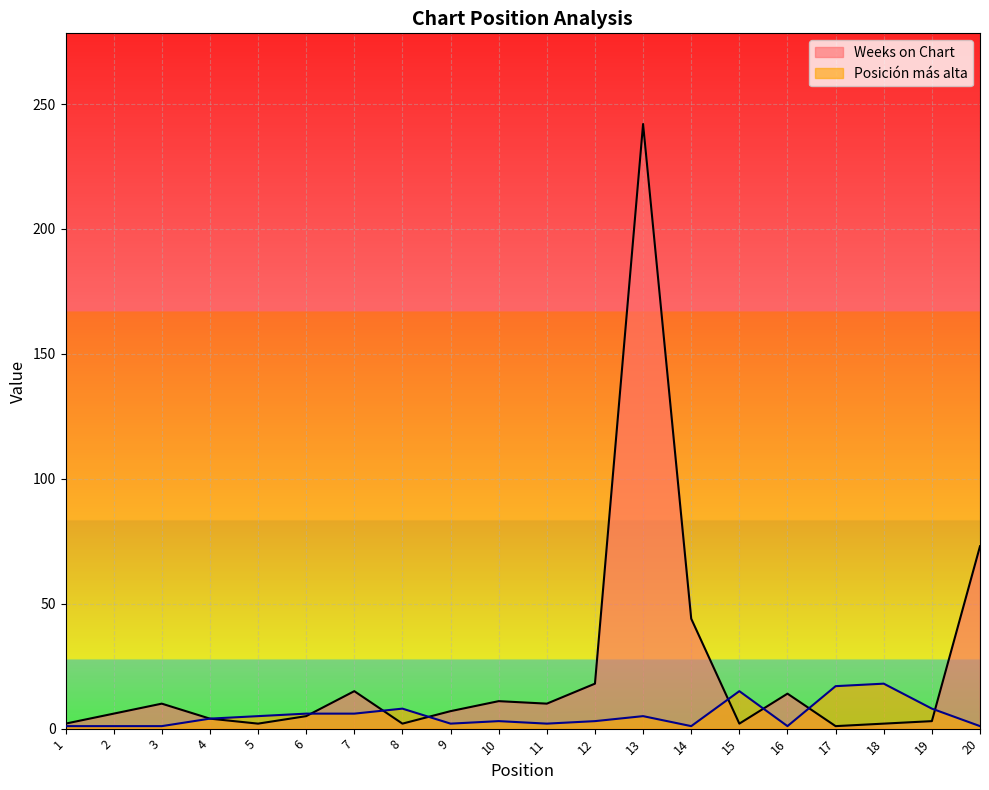

Which series has the widest spread of values?

Weeks on Chart